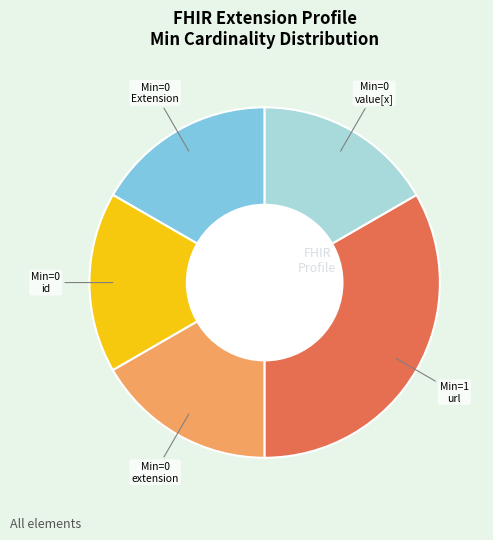

Is there any slice that represents more than half of the pie?

No